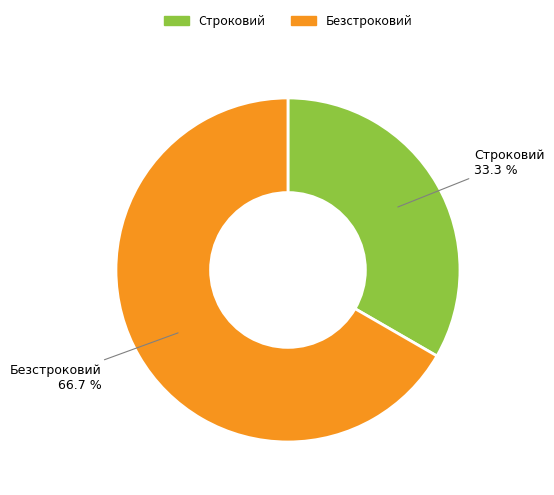

How many slices are in this pie chart?

2